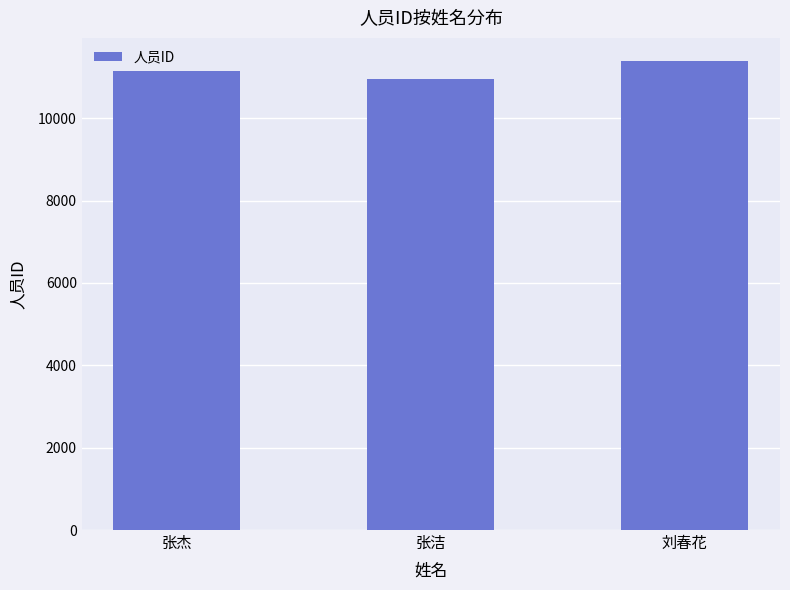

Does the chart contain any negative values?

No